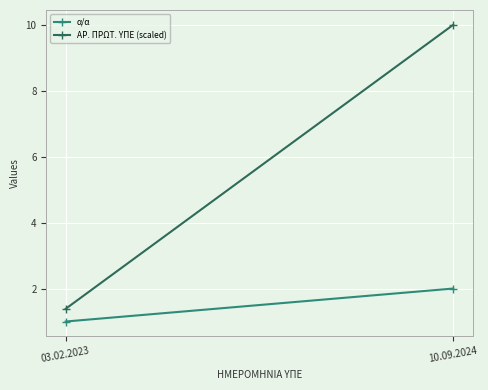

Which series has the widest spread of values?

ΑΡ. ΠΡΩΤ. ΥΠΕ (scaled)